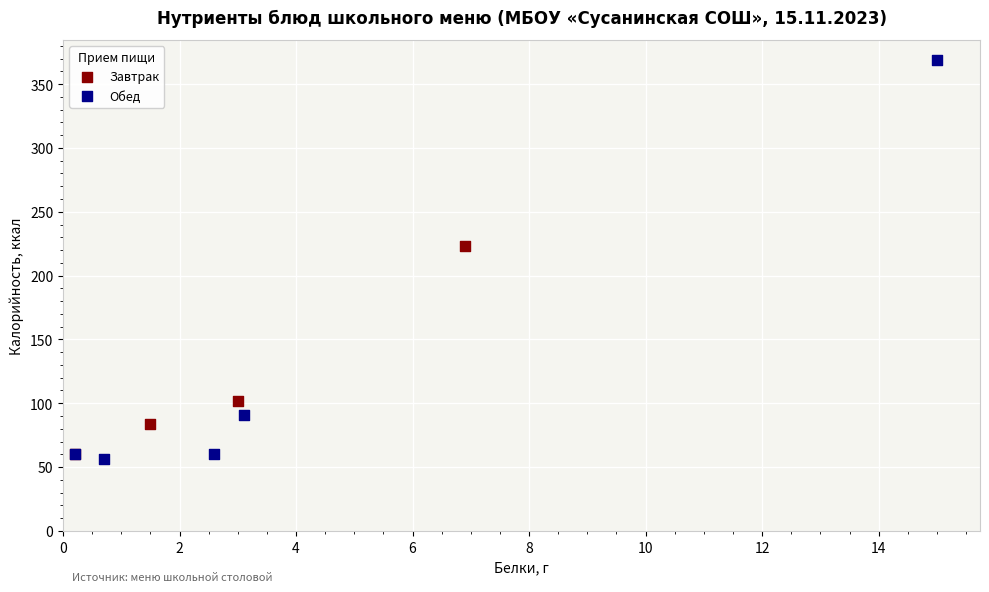

Which series contains the highest Y value?

Обед